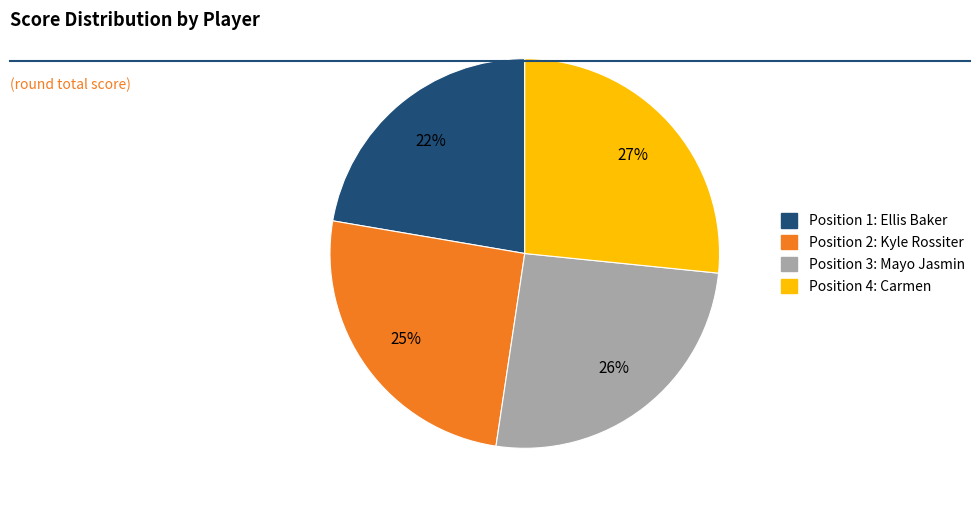

To the nearest percent, what is the average slice percentage?

25%